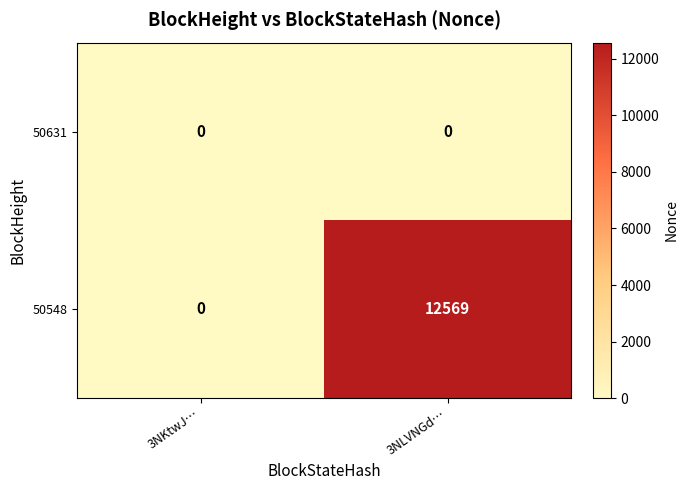

Which series has the largest range (max minus min)?

50548